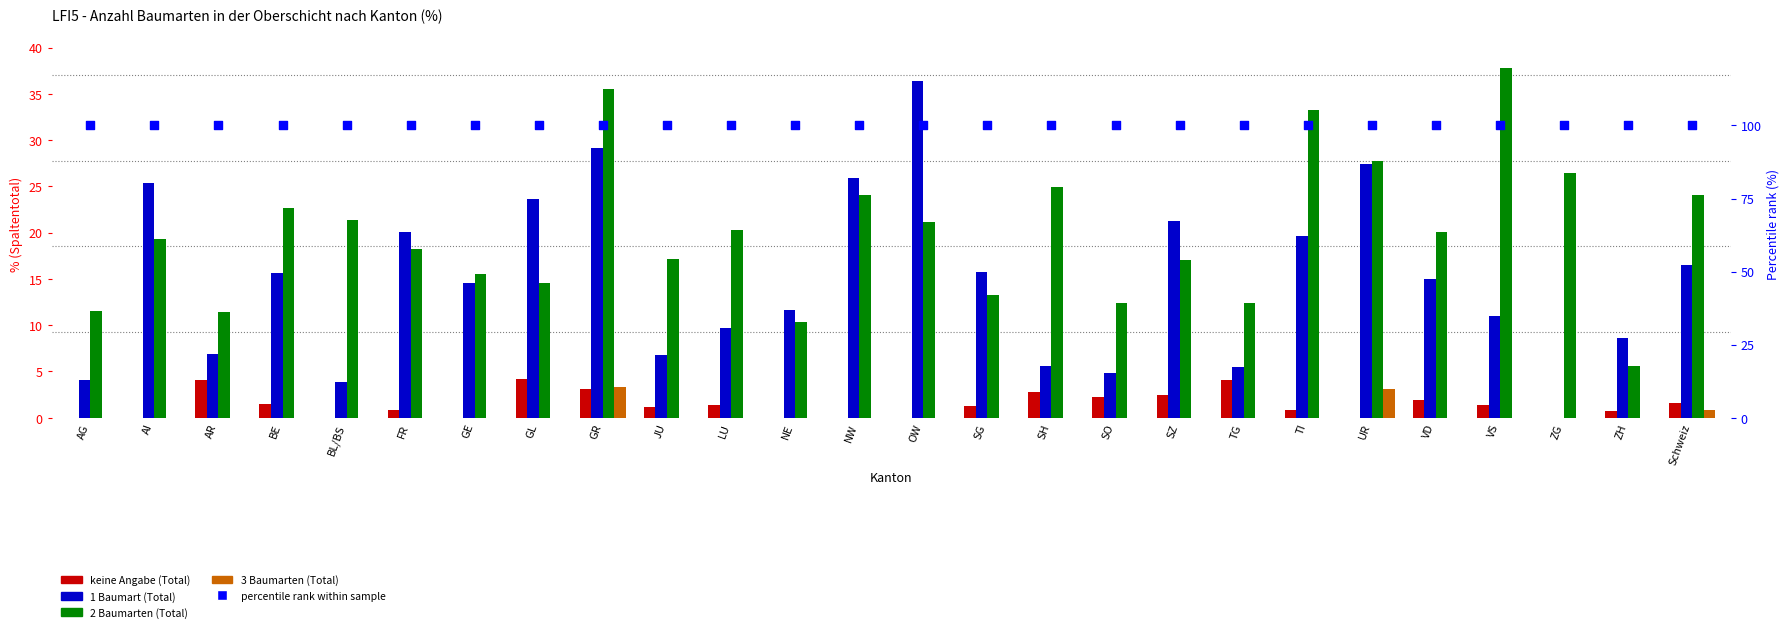

At how many categories does at least one series exceed 45?

26